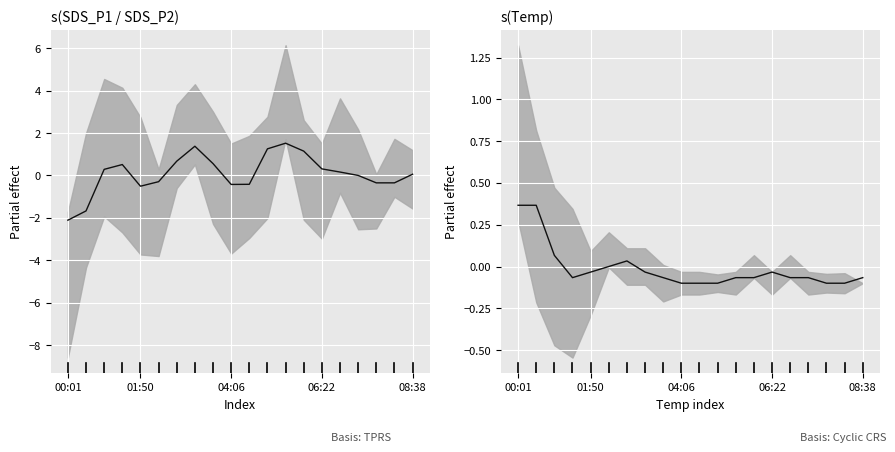

Reading left to right, extract all data points from this chart.

SDS_P1+P2: -2.1	-1.7	0.3	0.5	-0.5	-0.3	0.7	1.4	0.6	-0.4	-0.4	1.3	1.5	1.1	0.3	0.2	0.0	-0.3	-0.3	0.1
Temp: 0.4	0.4	0.1	-0.1	-0.0	-0.0	0.0	-0.0	-0.1	-0.1	-0.1	-0.1	-0.1	-0.1	-0.0	-0.1	-0.1	-0.1	-0.1	-0.1